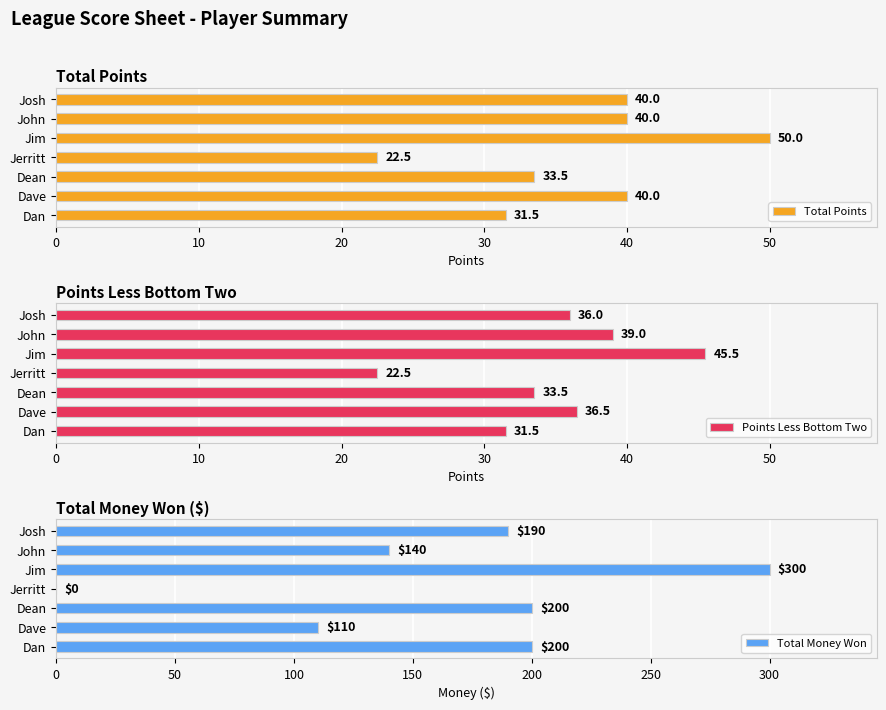

What is the value of the Total Money Won bar at the 5th from the left?

300.0